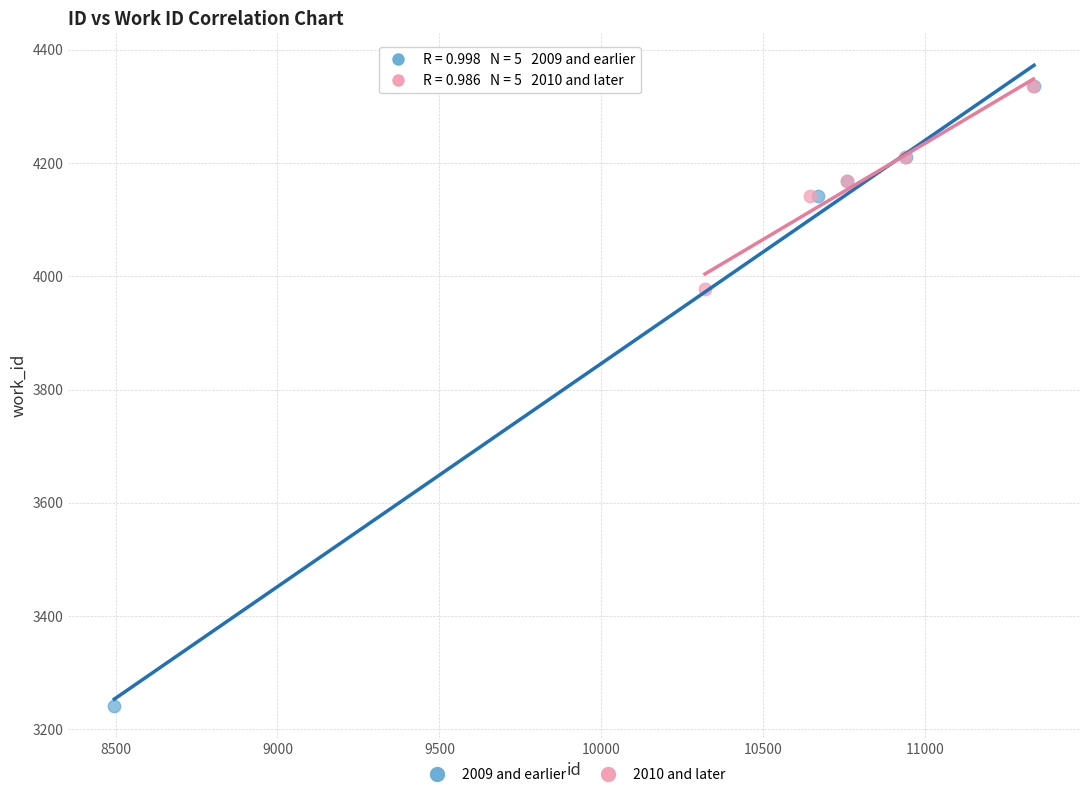

Which series reaches the minimum Y coordinate?

2009 and earlier